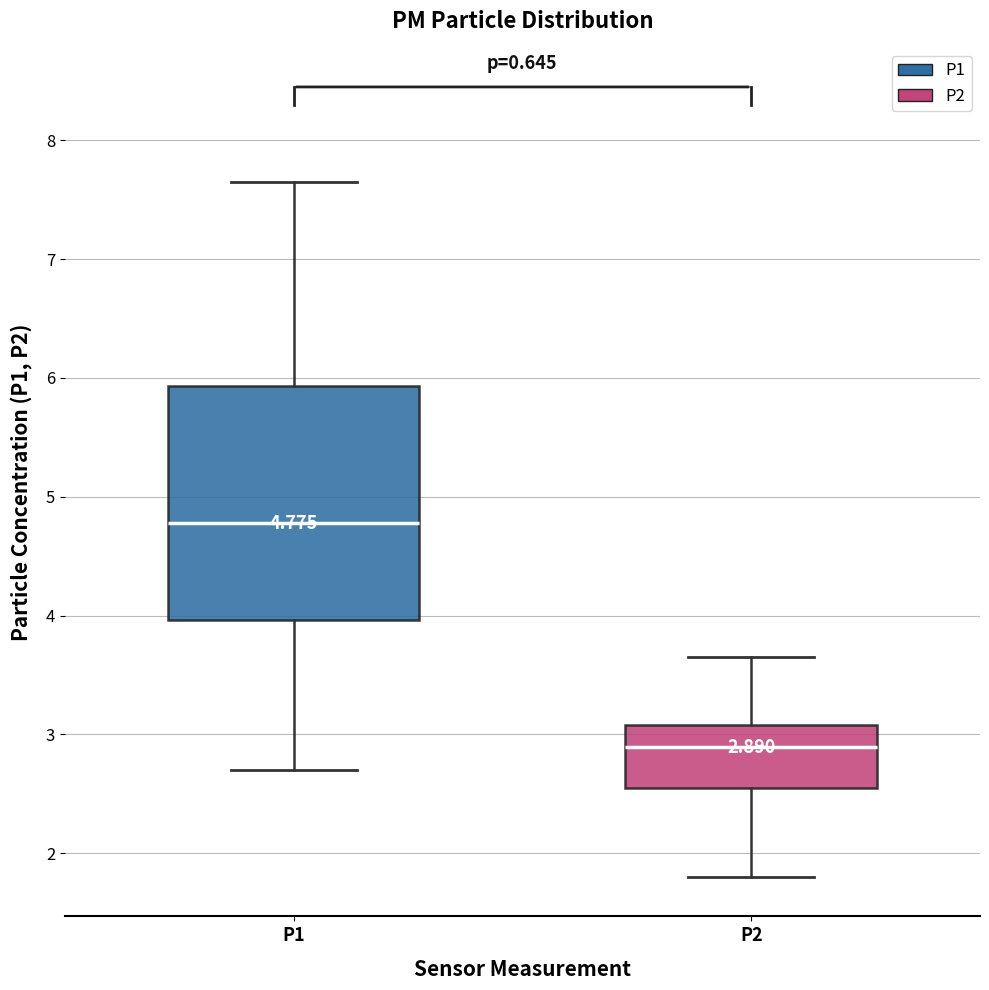

Comparing the boxes themselves (not the whiskers), which one is the tallest?

P1